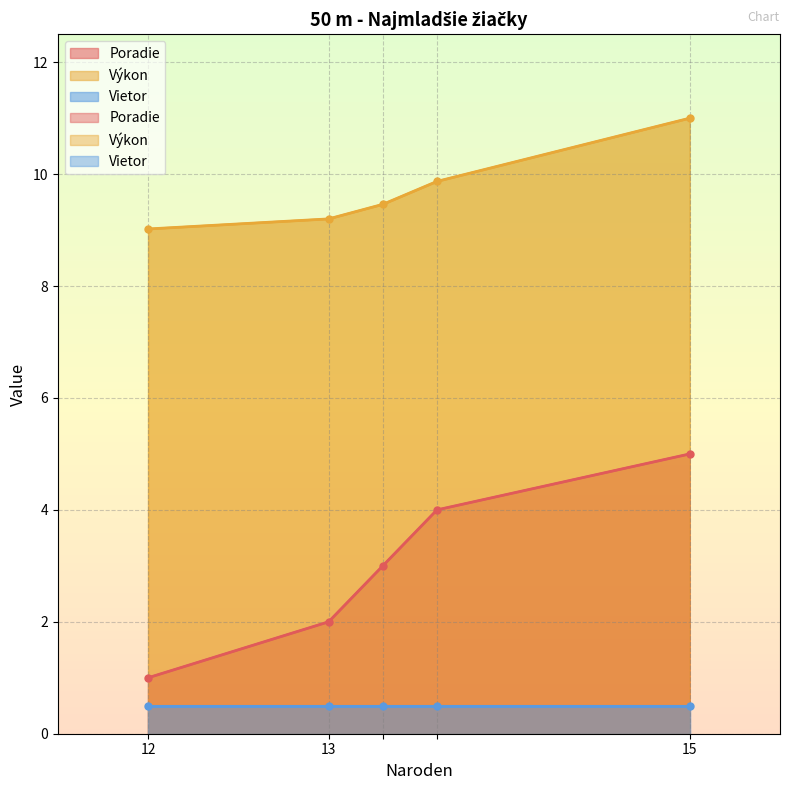

Where is Poradie nearest to the value 3?

13